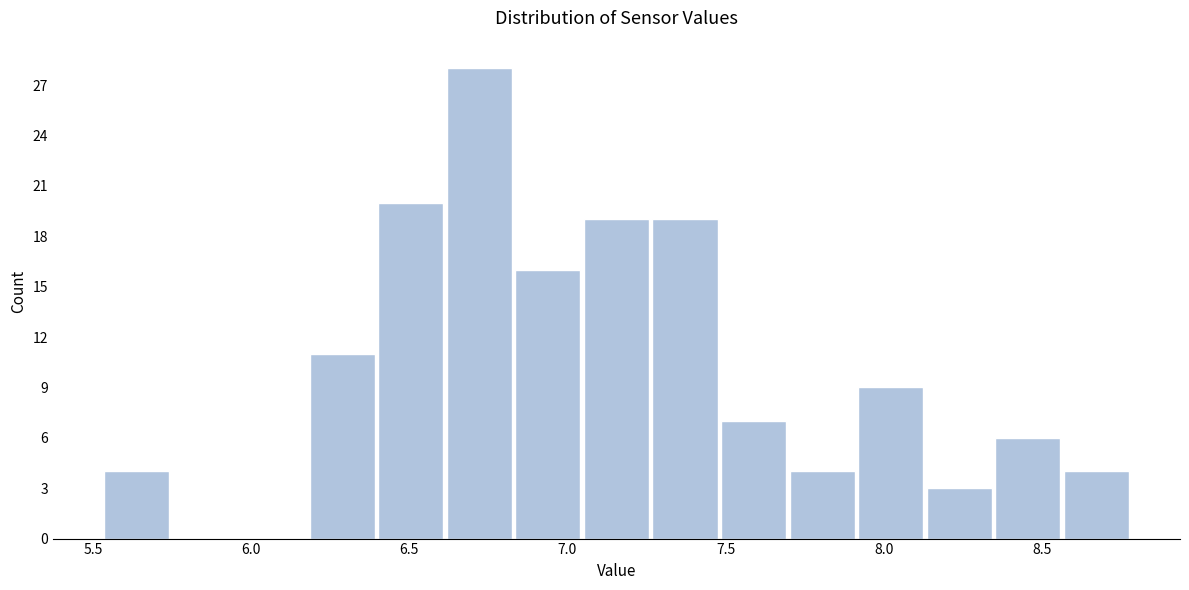

Reading left to right, list every bar in this chart as the range it spans on the x-axis followed by its height. Neither the bar edges nor the heights are printed on the chart, so give them approximately, as read against the axes.

5.55 to 5.75: 4
5.75 to 5.95: 0
5.95 to 6.20: 0
6.20 to 6.40: 11
6.40 to 6.60: 20
6.60 to 6.85: 28
6.85 to 7.05: 16
7.05 to 7.25: 19
7.25 to 7.50: 19
7.50 to 7.70: 7
7.70 to 7.90: 4
7.90 to 8.15: 9
8.15 to 8.35: 3
8.35 to 8.55: 6
8.55 to 8.80: 4